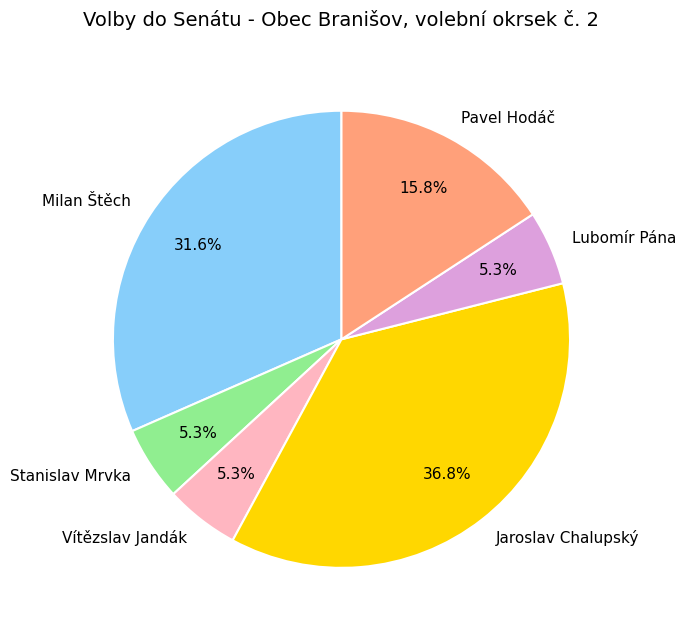

How many segments does this pie chart have?

6